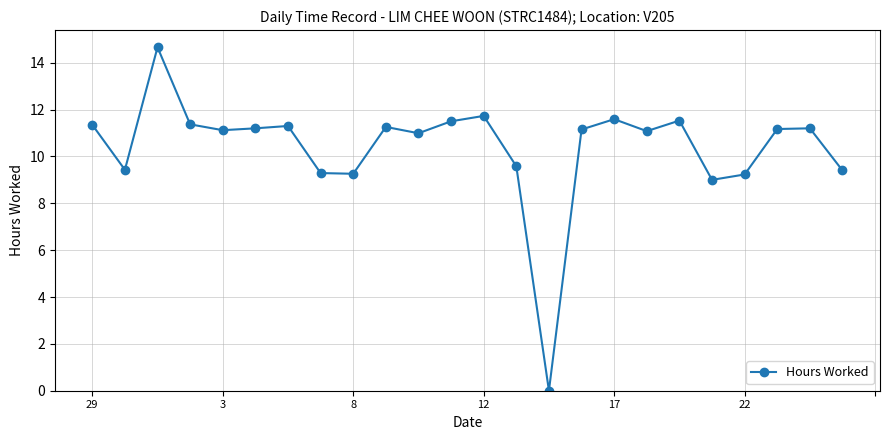

What is the greatest value displayed?

14.7